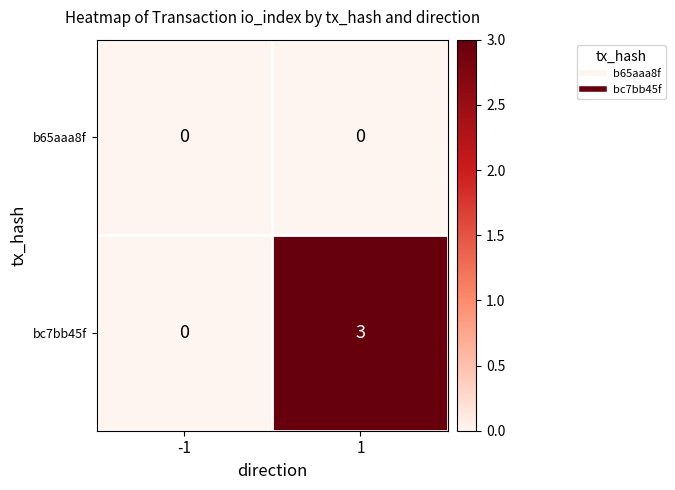

Which series has the widest spread of values?

bc7bb45f